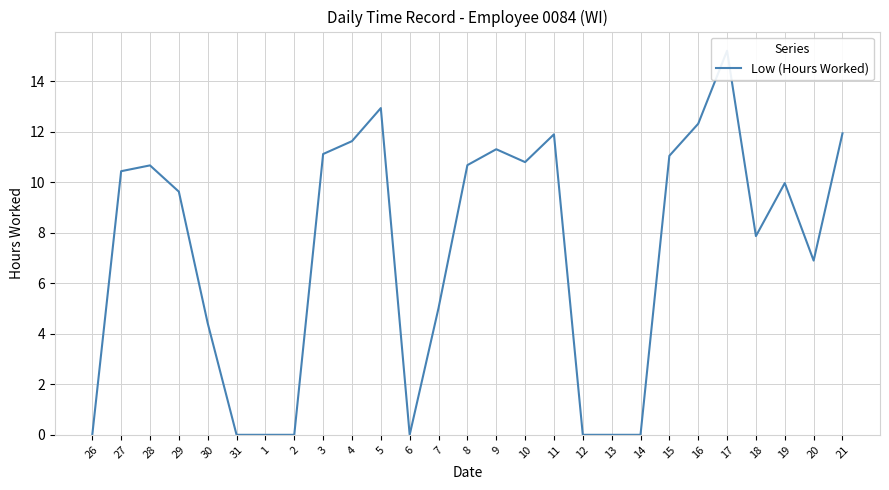

Does the chart have visible grid lines?

Yes